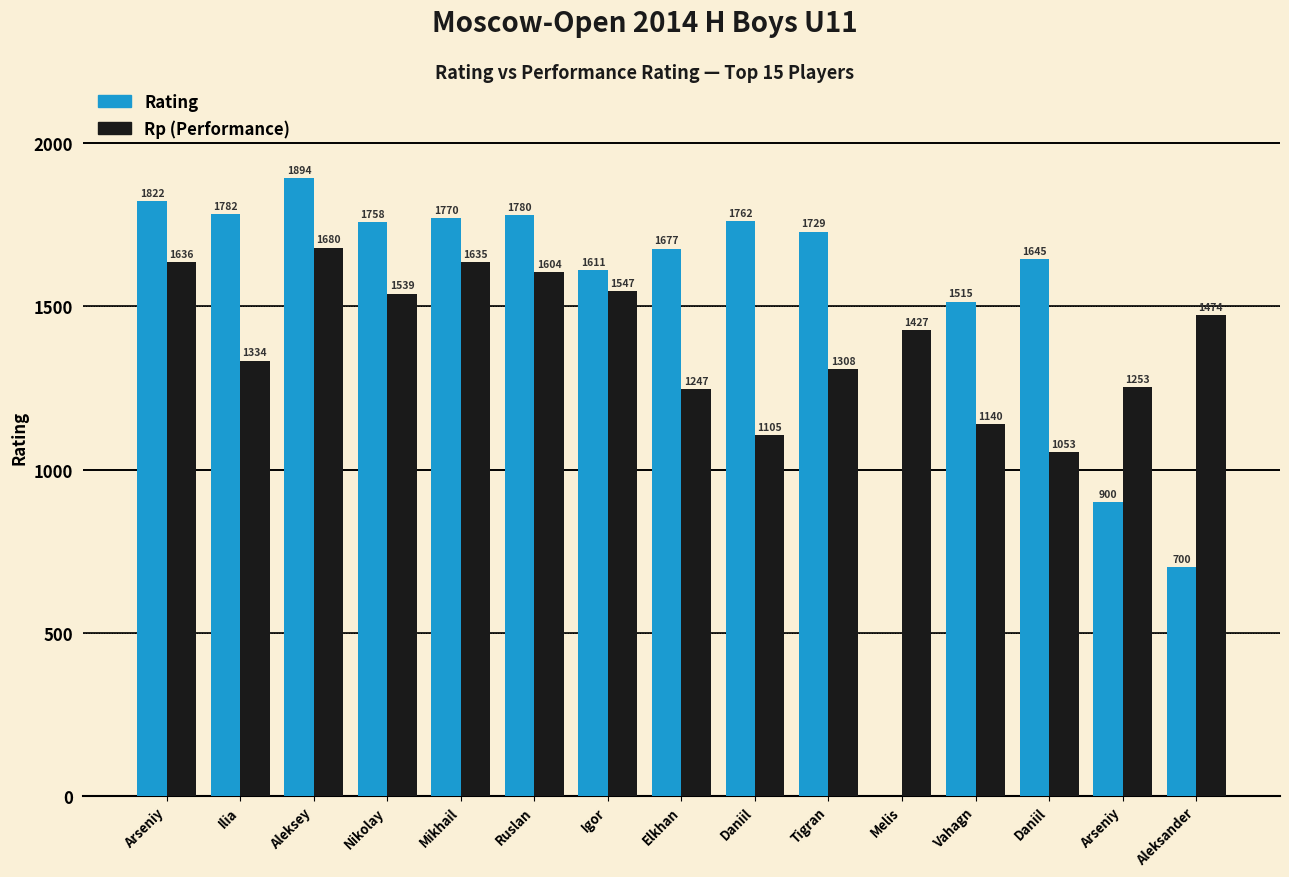

What is the maximum value shown in the chart?

1894